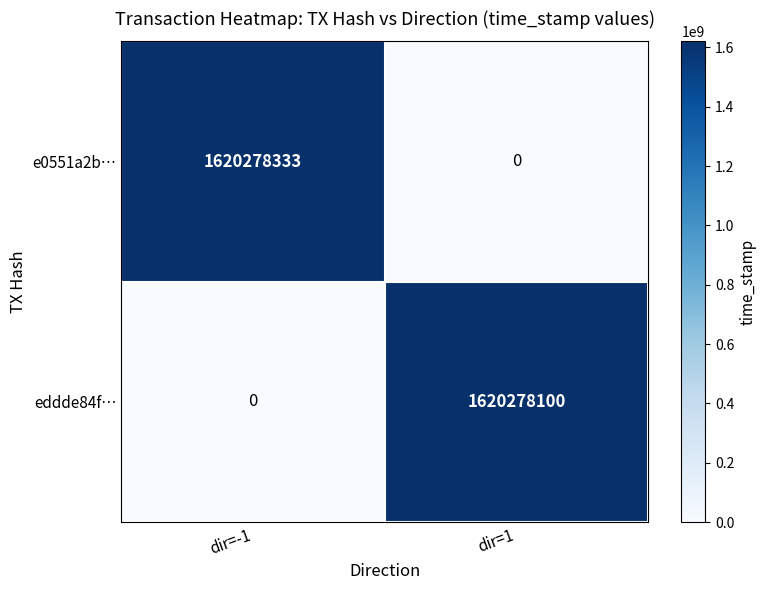

How many series are shown in this chart?

2